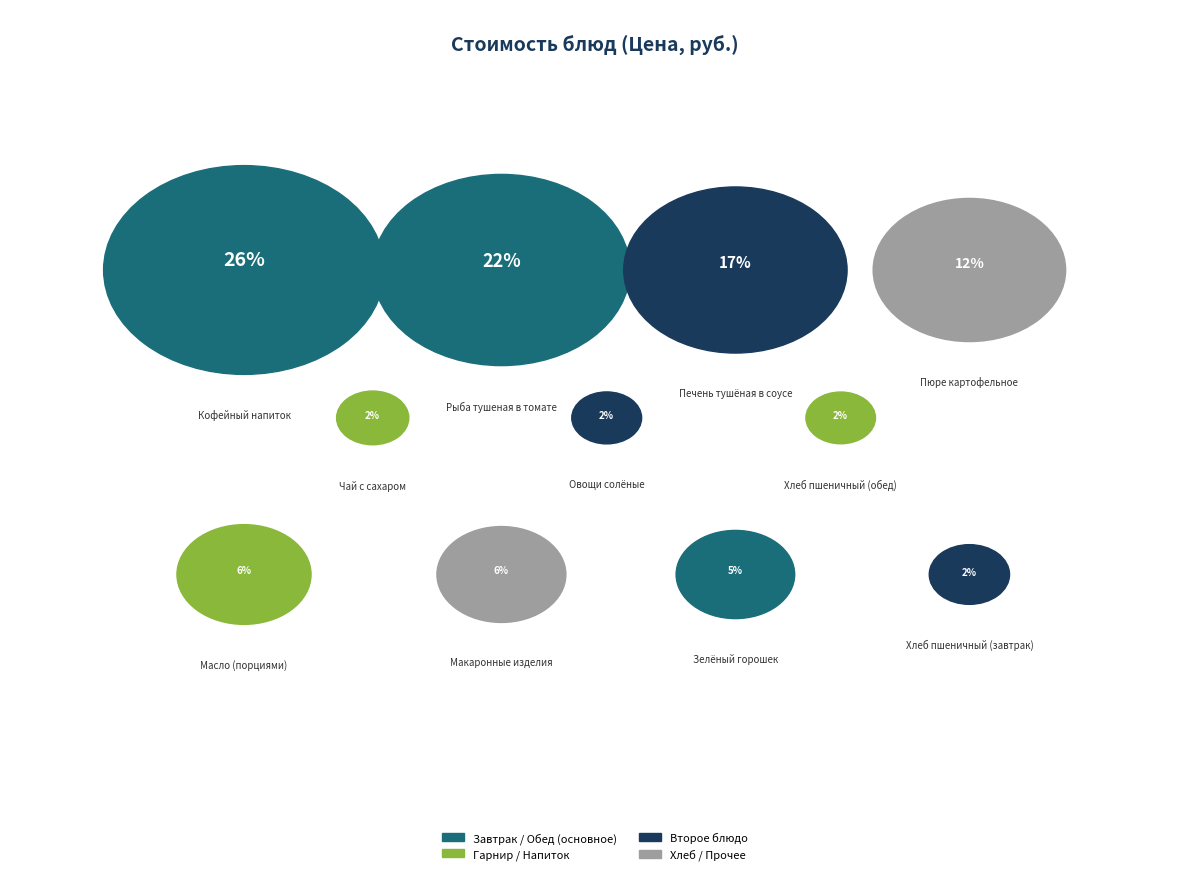

How many segments does this pie chart have?

11